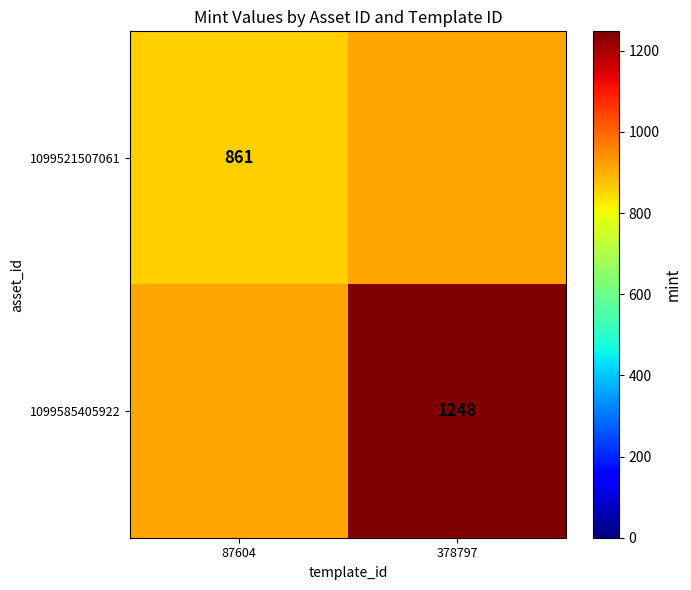

The value of 1099585405922 at 378797 is 1651. True or false?

False